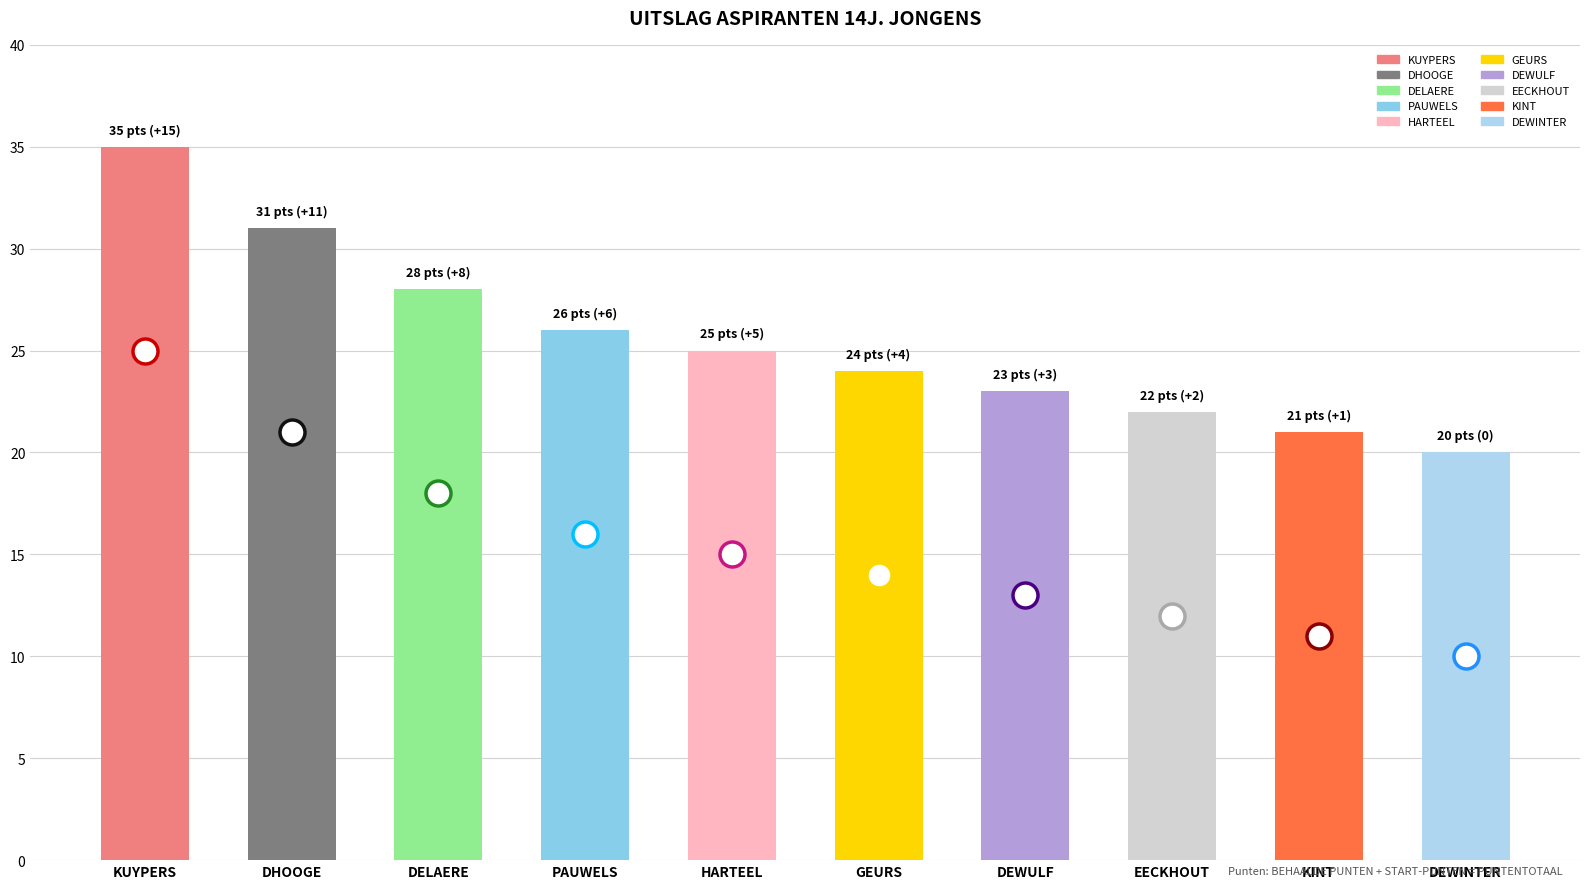

What is the minimum value for PUNTENTOTAAL WEDSTRIJD?

20